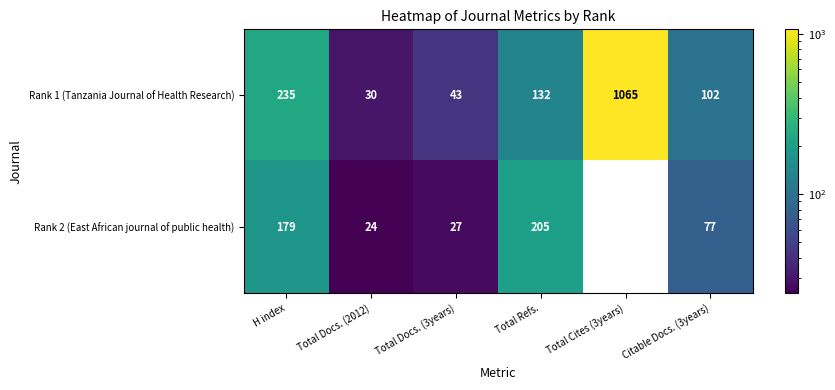

List the series in order of their overall mean, highest first.

Rank 1 (Tanzania Journal of Health Research), Rank 2 (East African journal of public health)